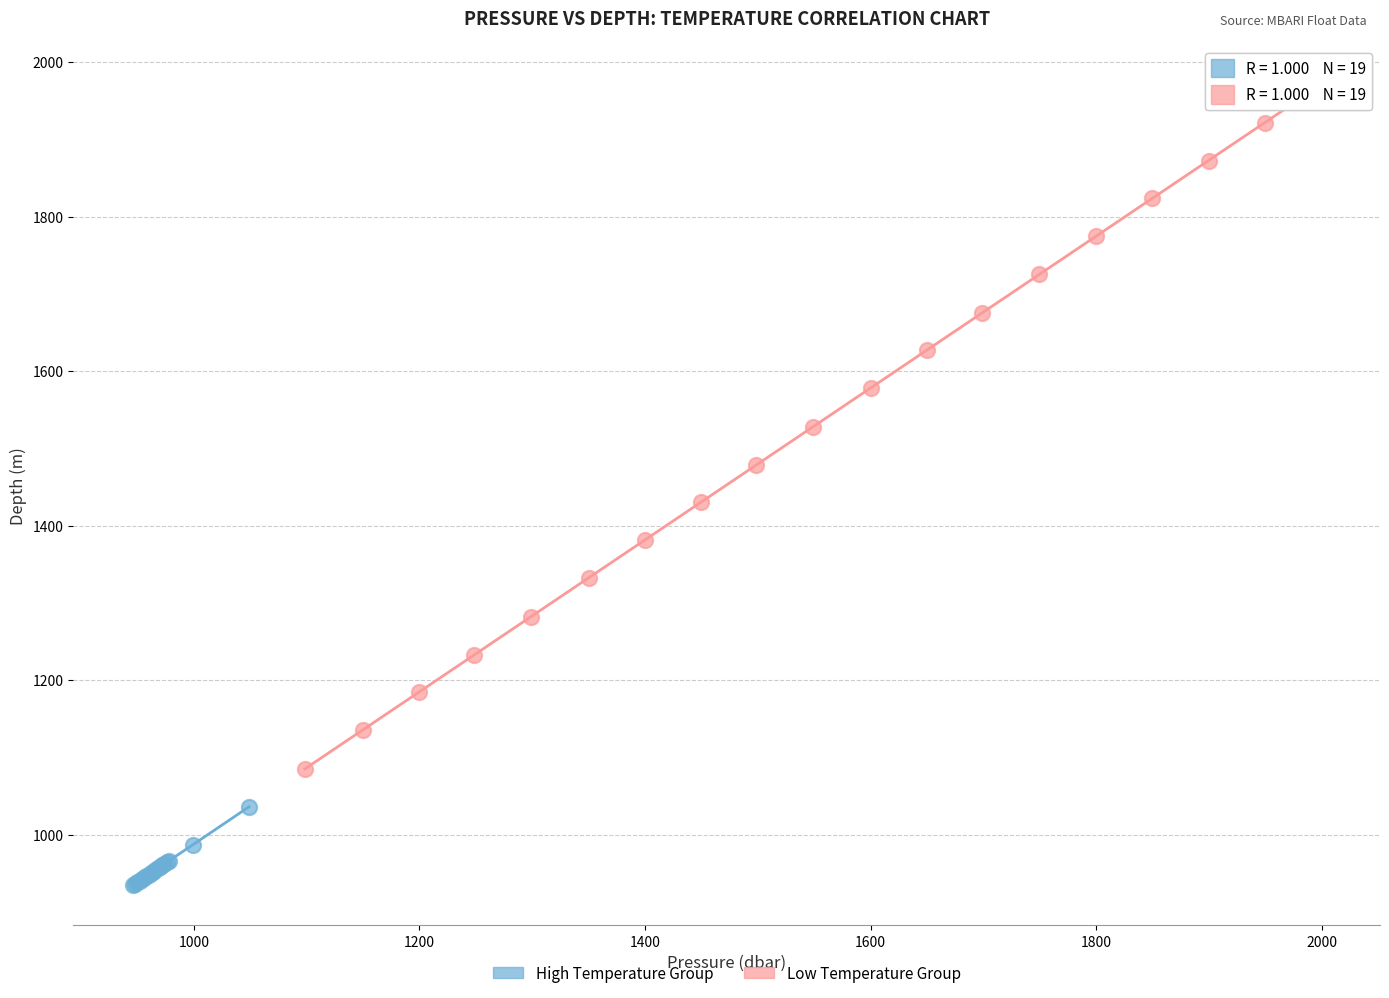

Which series has the widest spread of Y values?

Low Temperature Group